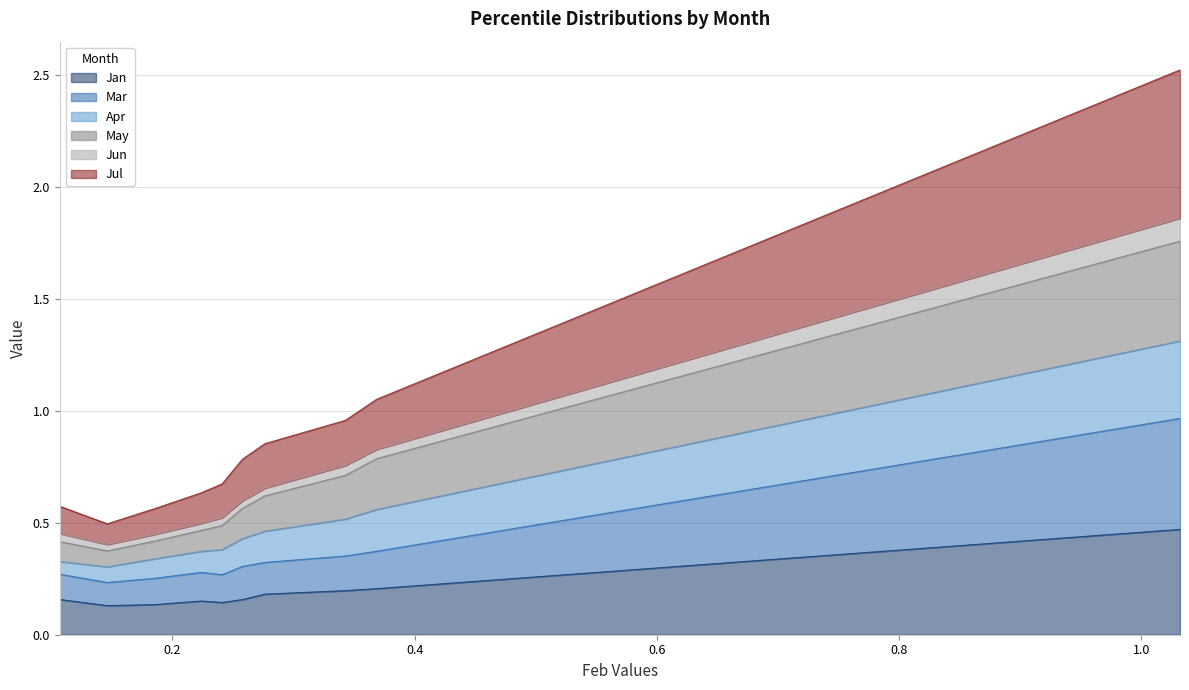

What is the sum of the May values at pct95 and pct15?

2.3